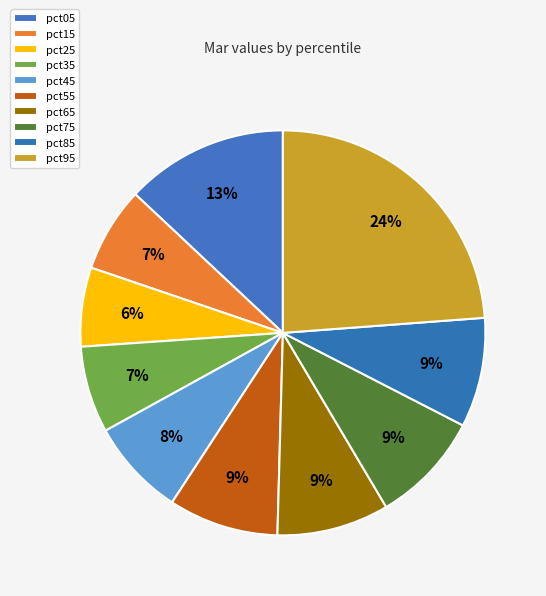

True or false: pct35 accounts for 7% of the total.

True